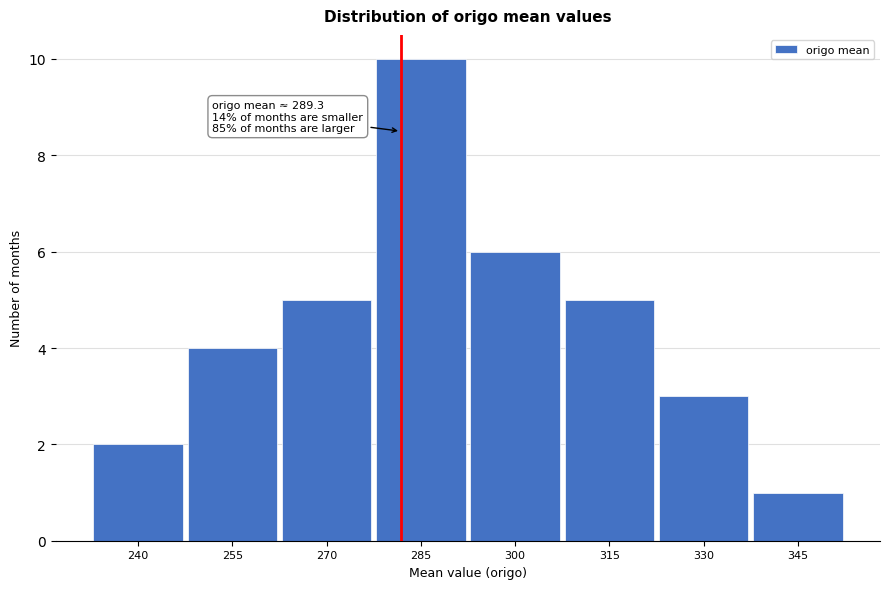

Reading right to left, what are all the values shown in this chart?

1	3	5	6	10	5	4	2